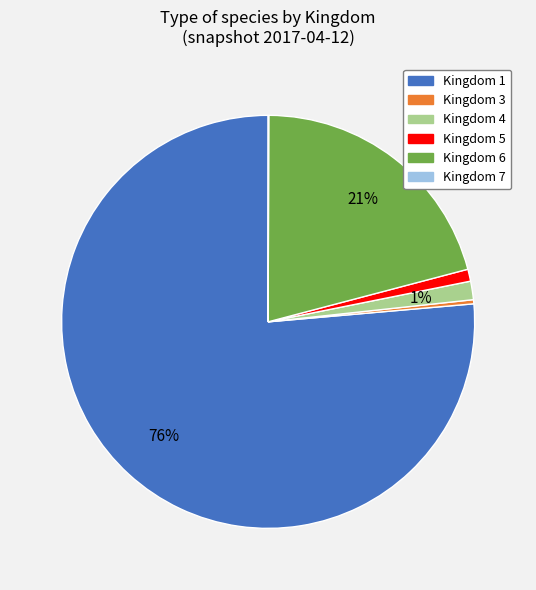

To the nearest percent, what is the difference between the Kingdom 6 and Kingdom 3 slice percentages?

21%